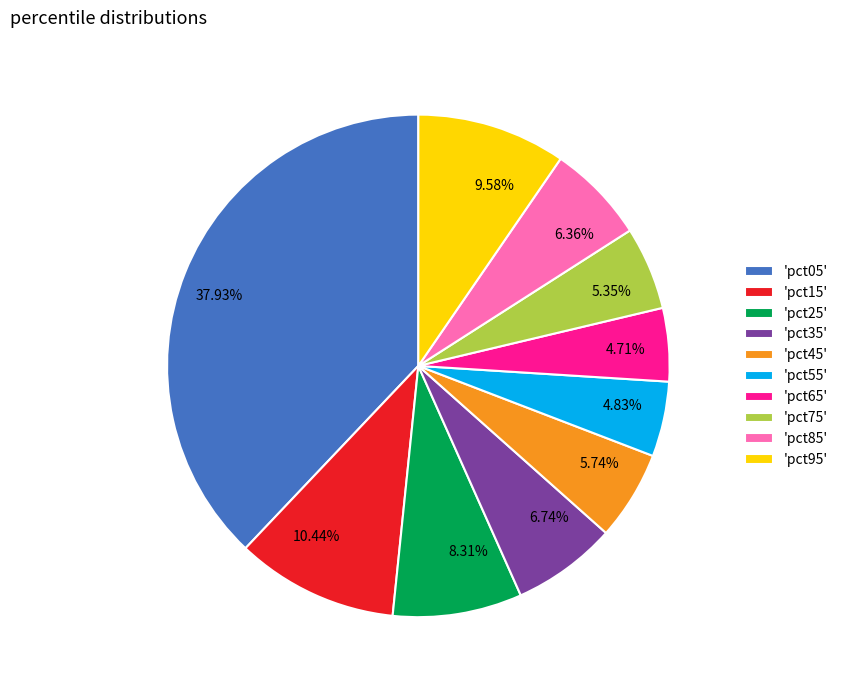

Is there a majority slice in this chart?

No